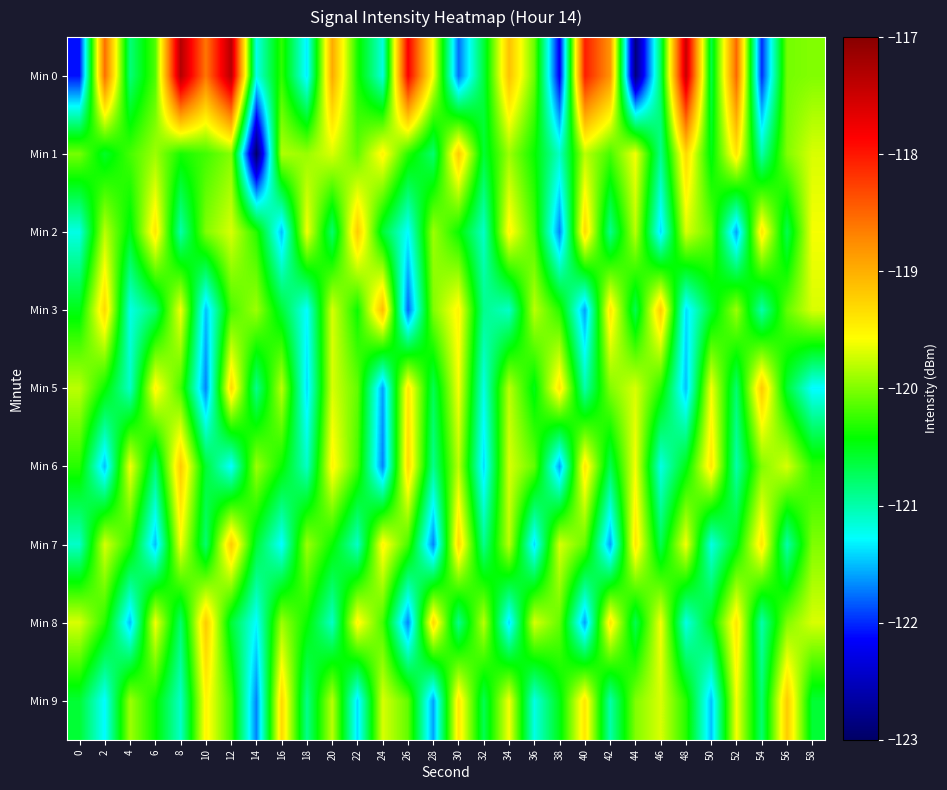

At how many categories does at least one series exceed -121?

30